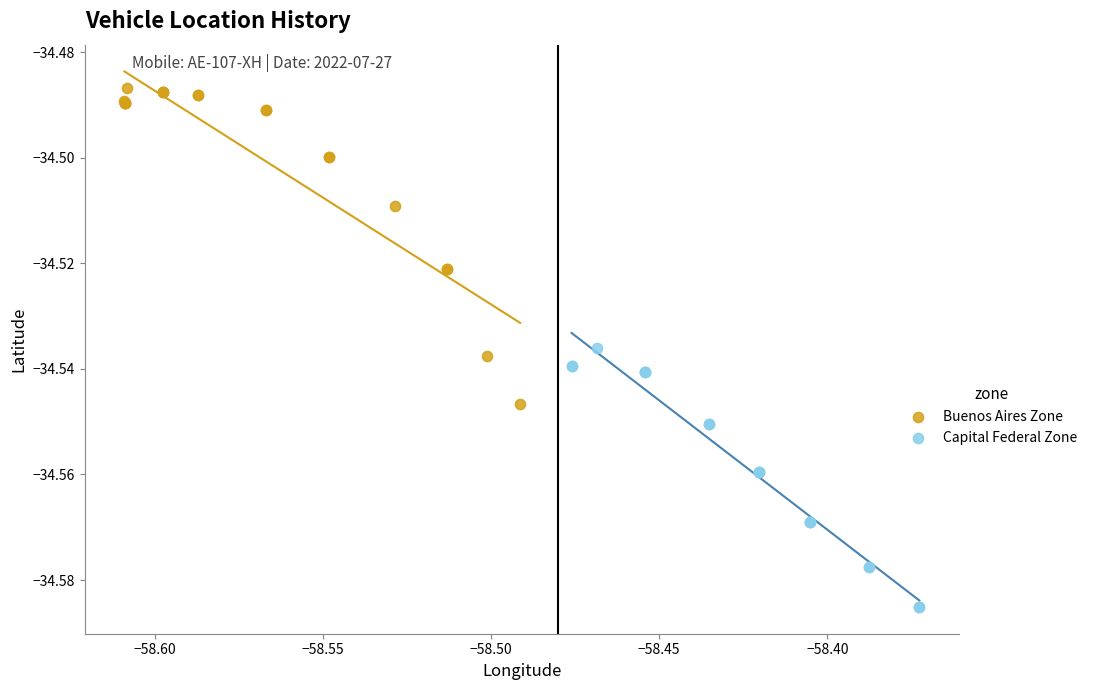

Which series has the widest spread of Y values?

Buenos Aires Zone